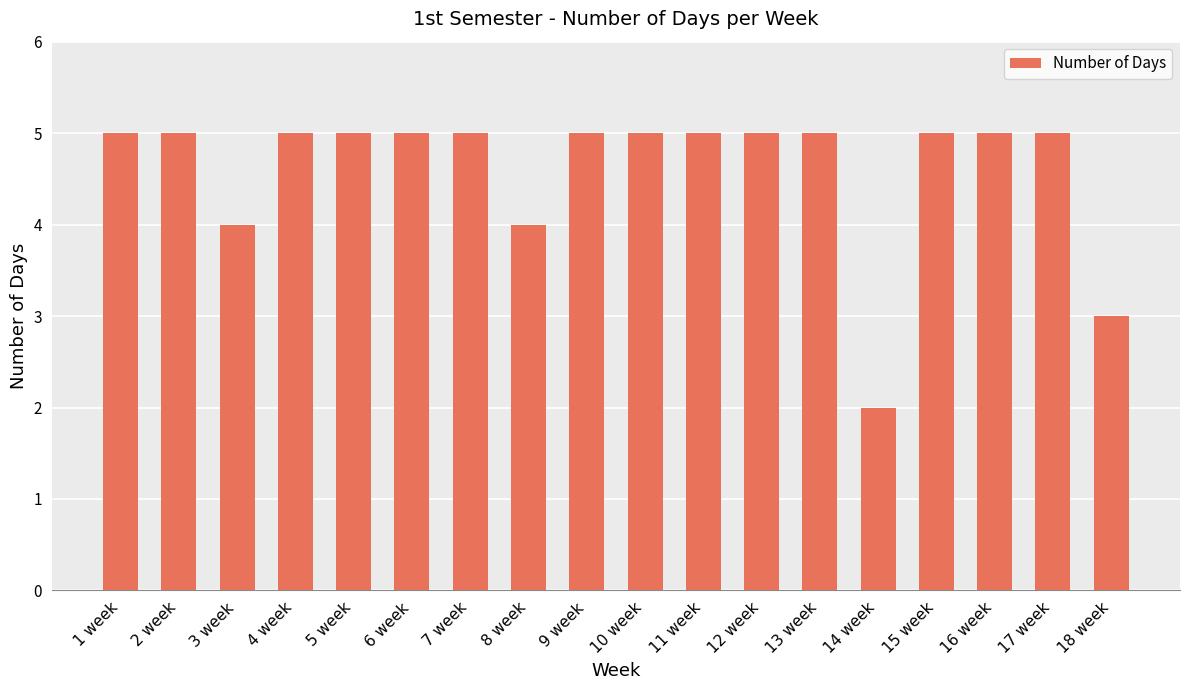

Does the chart contain stacked bars?

No